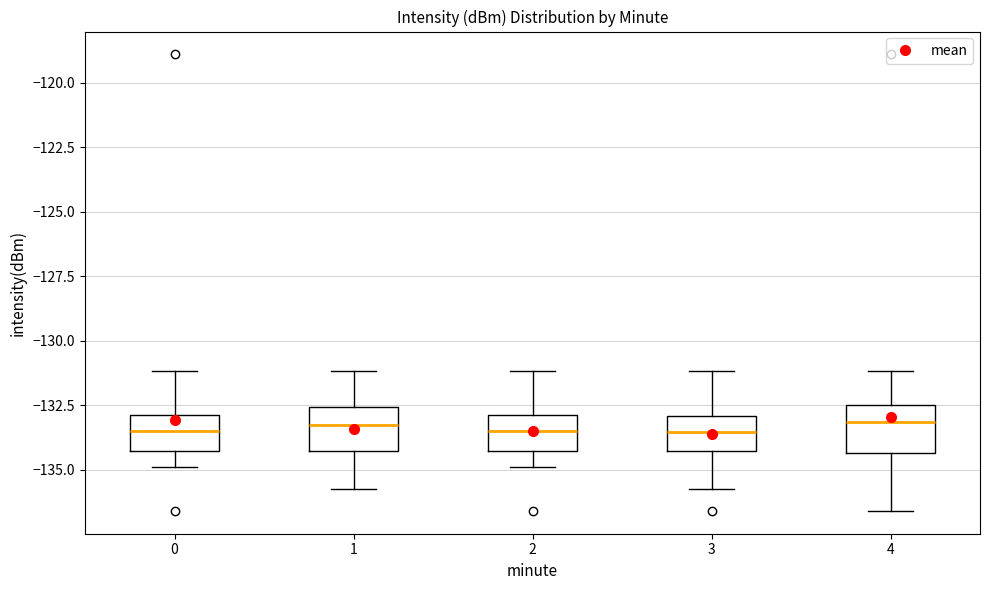

Where is the lower edge of the box at x = 3 on the y-axis? The values are not printed on the chart, so give them approximately, as read against the axis.

-134.5